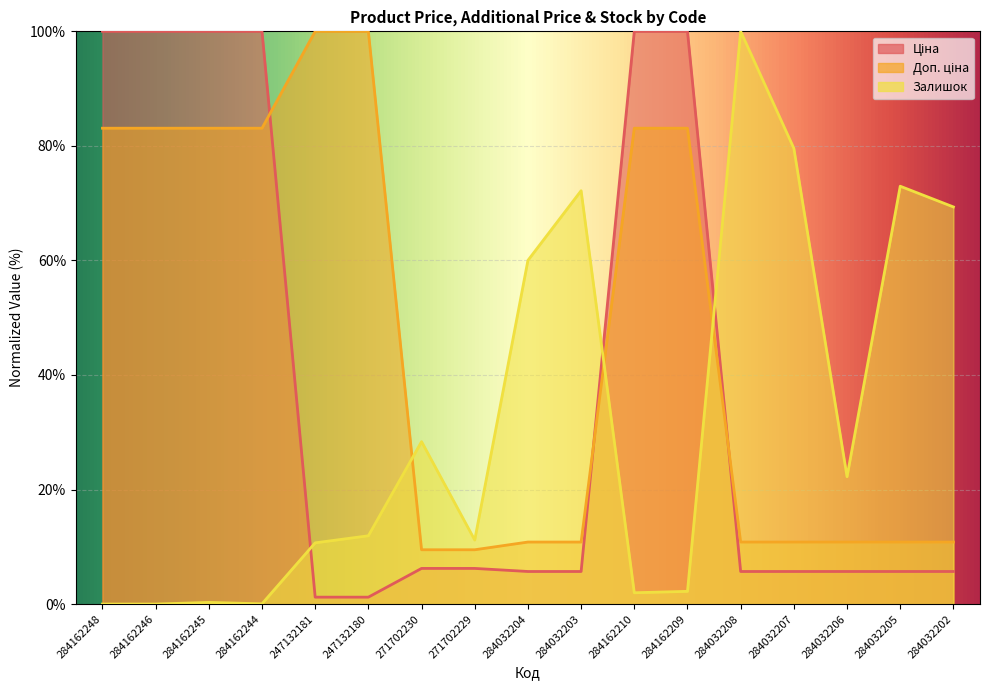

At which label does Доп. ціна reach its minimum?

271702230